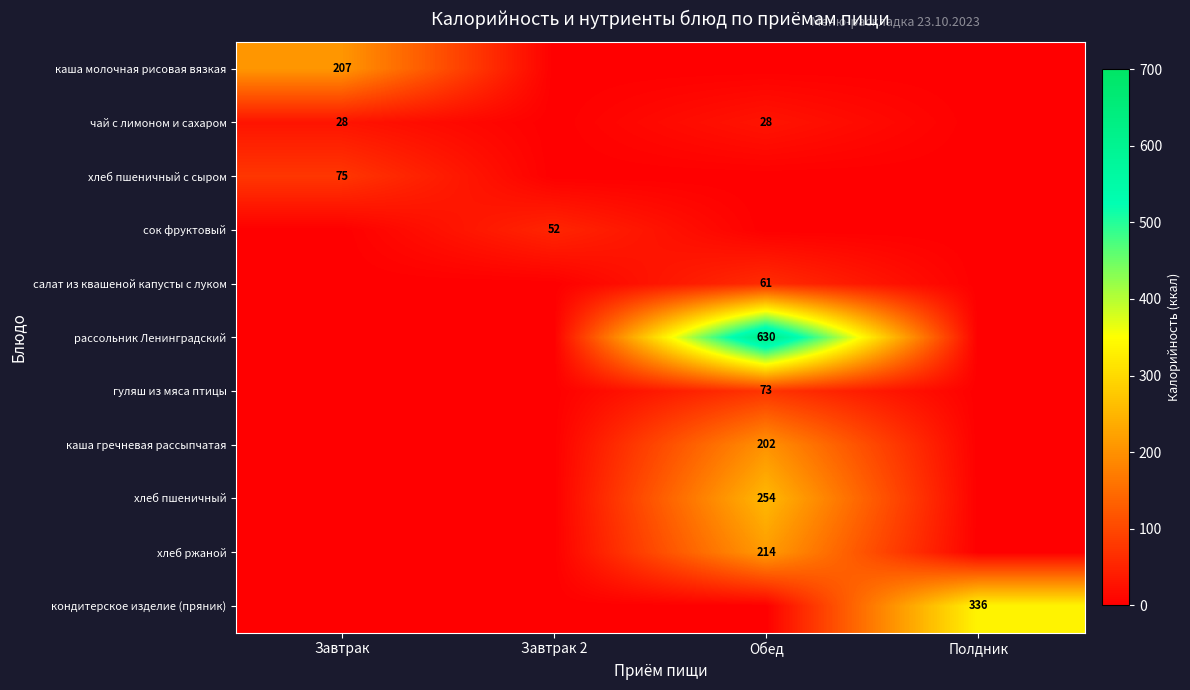

List the series in order of their peak value, lowest first.

чай с лимоном и сахаром, сок фруктовый, салат из квашеной капусты с луком, гуляш из мяса птицы, хлеб пшеничный с сыром, каша гречневая рассыпчатая, каша молочная рисовая вязкая, хлеб ржаной, хлеб пшеничный, кондитерское изделие (пряник), рассольник Ленинградский